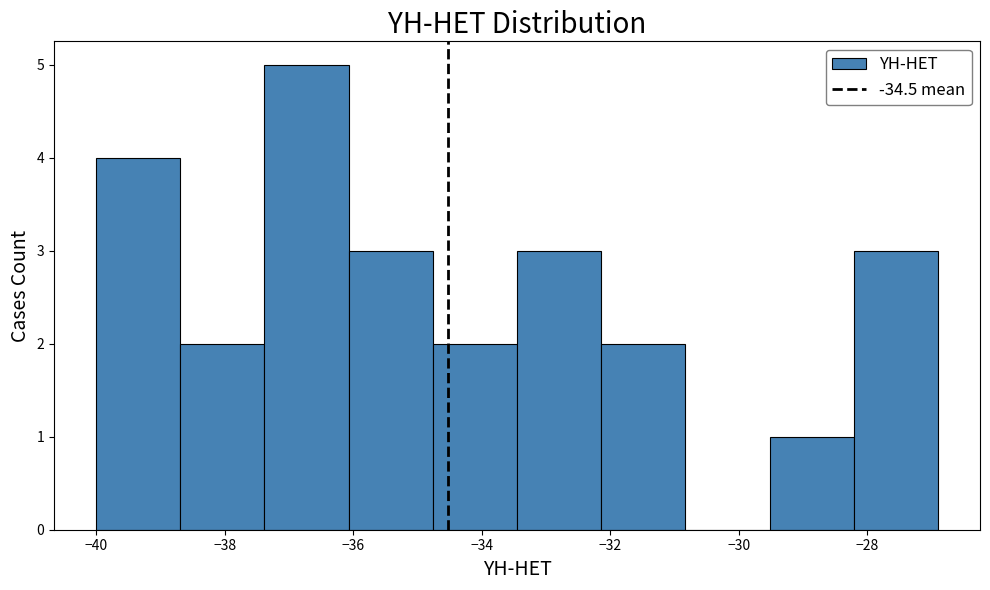

Over which range of the x-axis is the bar tallest?

-37.4 to -36.0